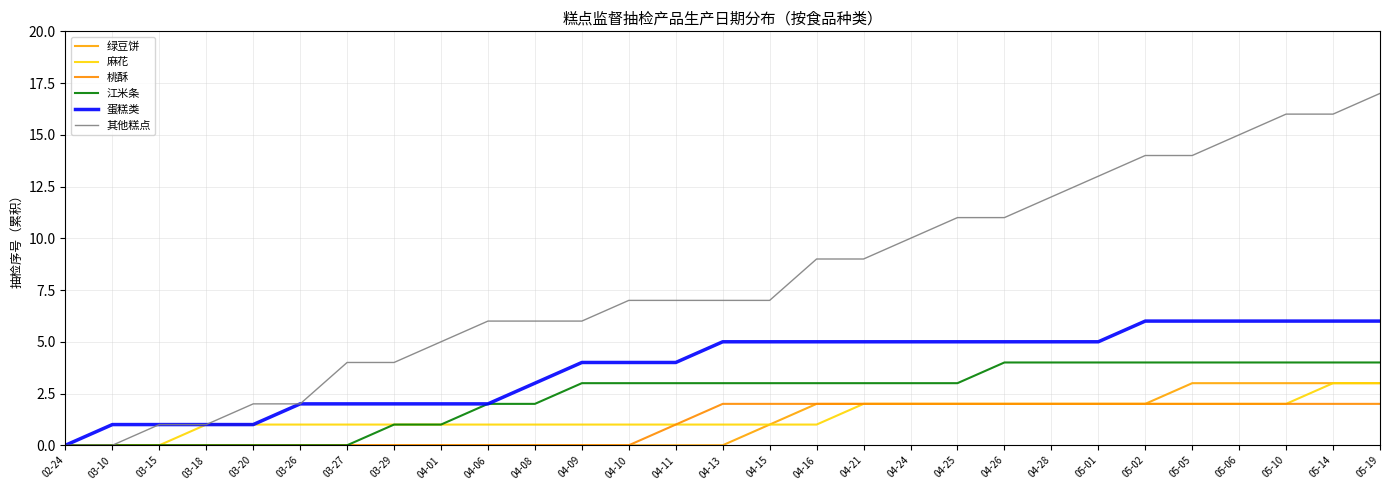

What is the spread (max minus min) of values at 04-26?

9